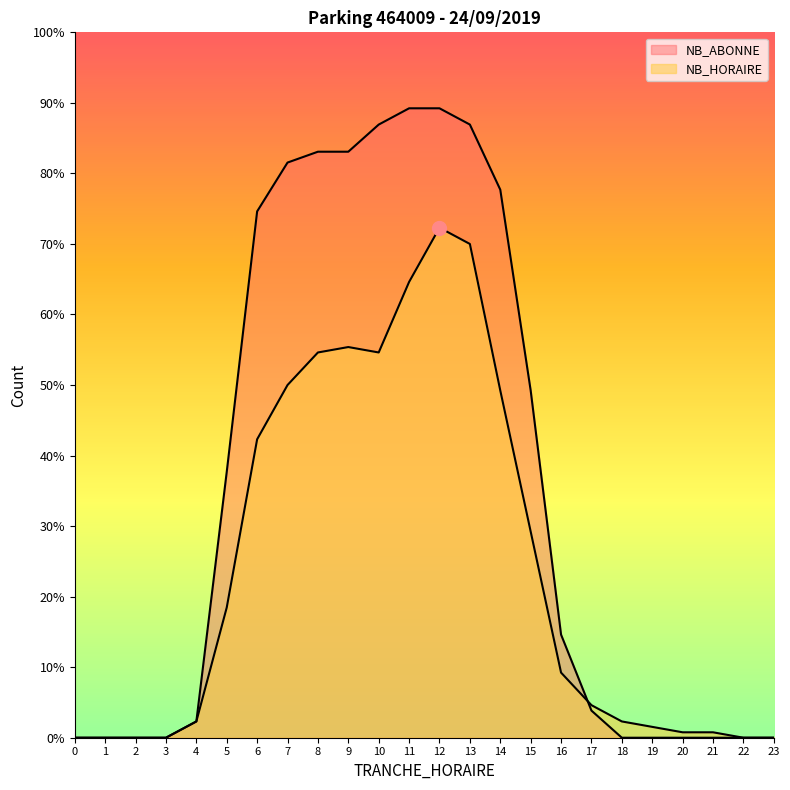

Which series has the largest total across all categories?

NB_ABONNE